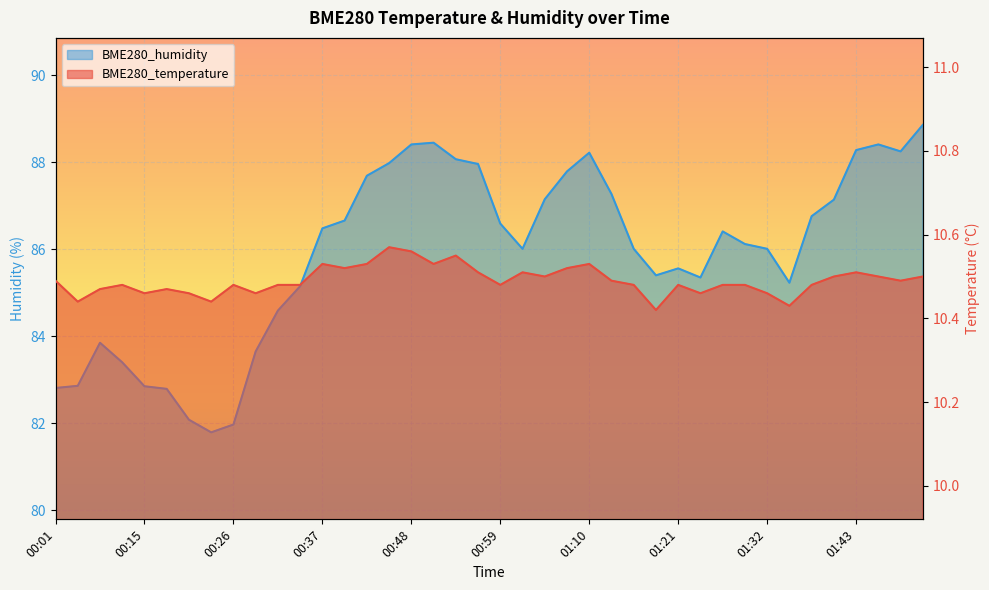

The BME280_humidity series shows 153.5 at 01:32. True or false?

False